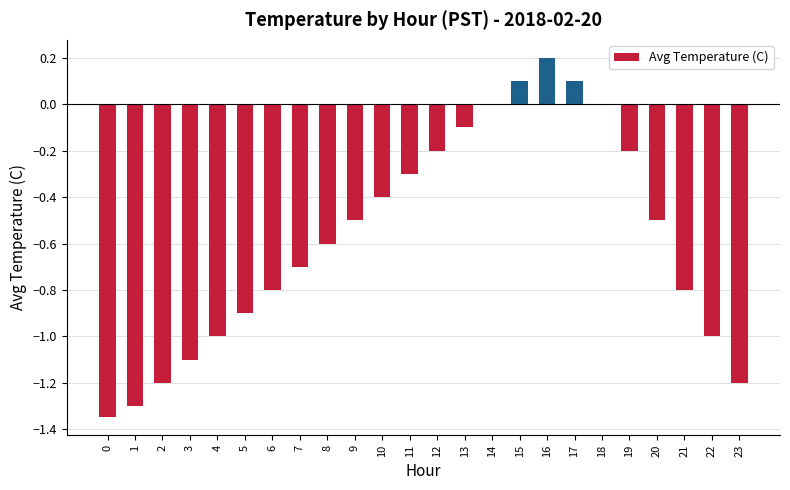

Which has a higher value, 22 or 13?

13